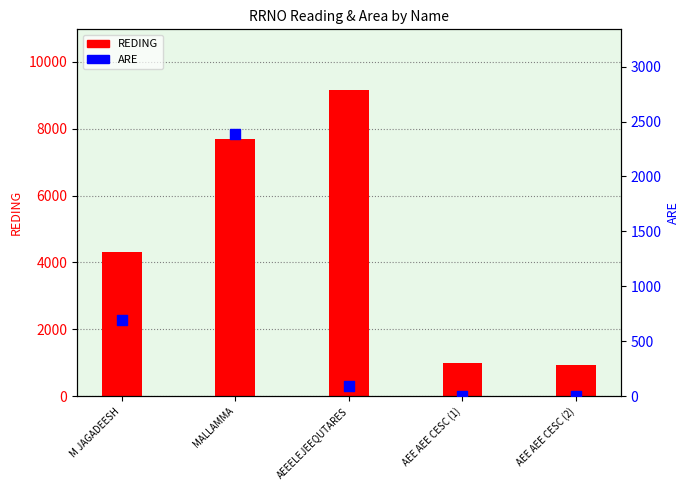

At how many categories does at least one series exceed 3641?

3